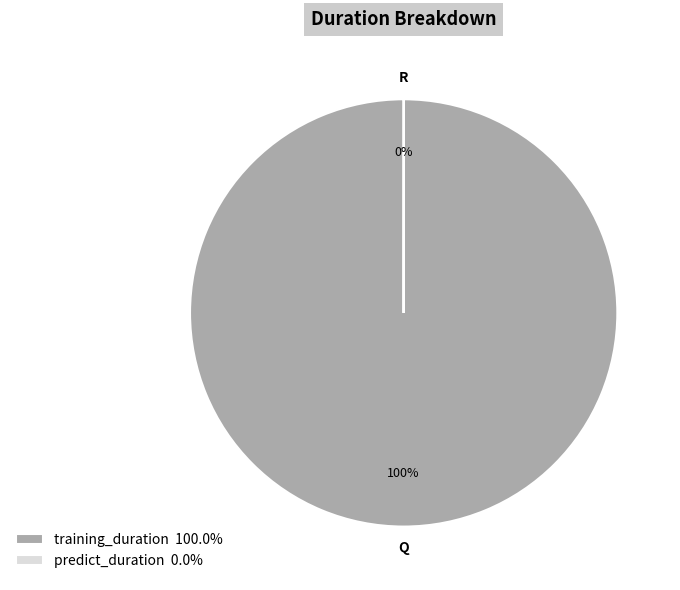

Is it true that training_duration is 100% of the pie?

True